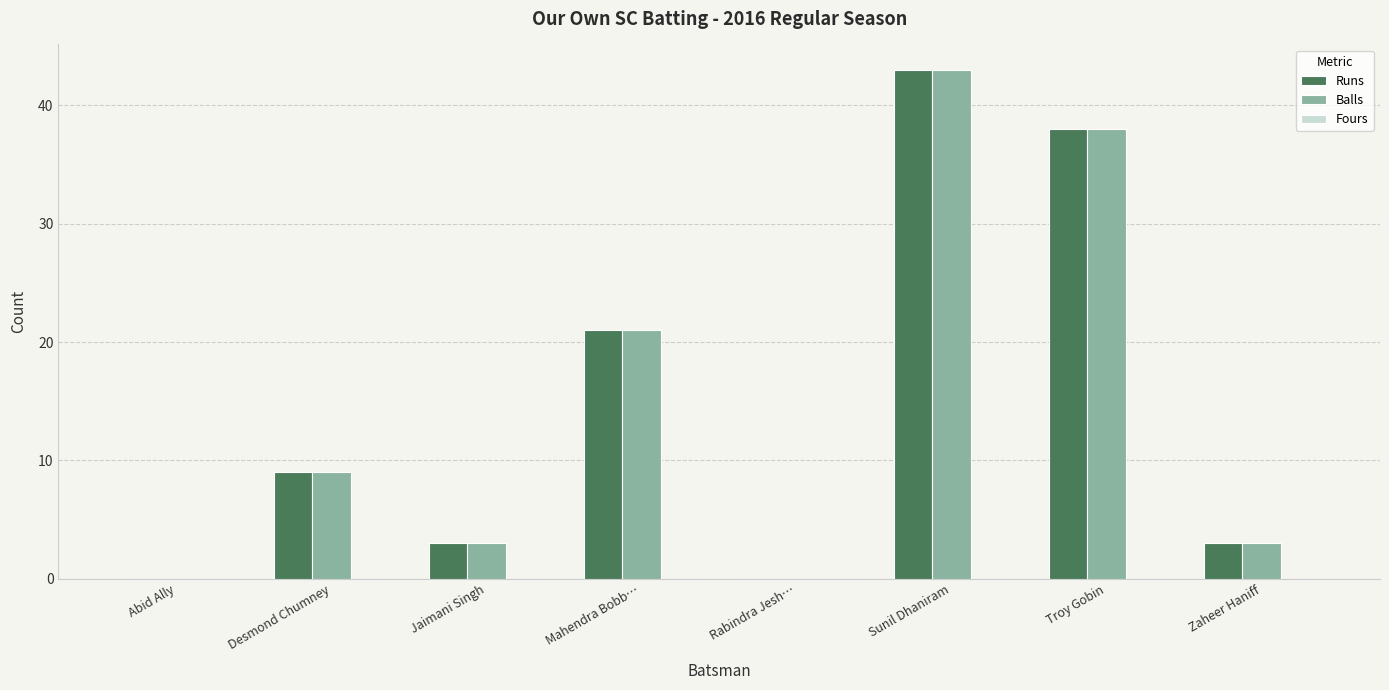

What is the sum of all Runs values?

117